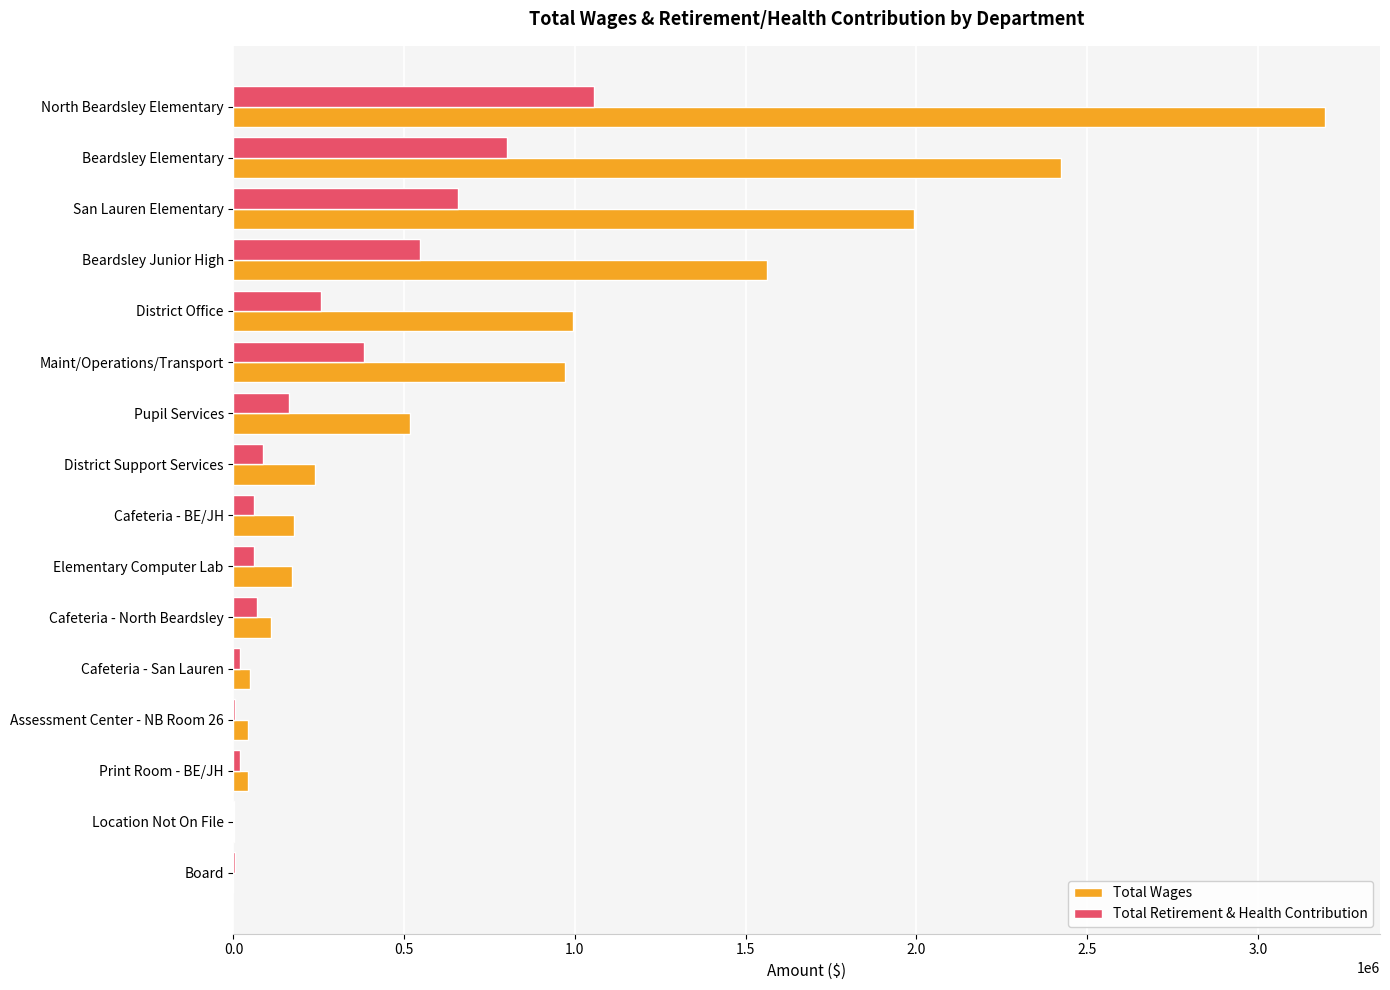

What is the total value across all series at Pupil Services?

678962